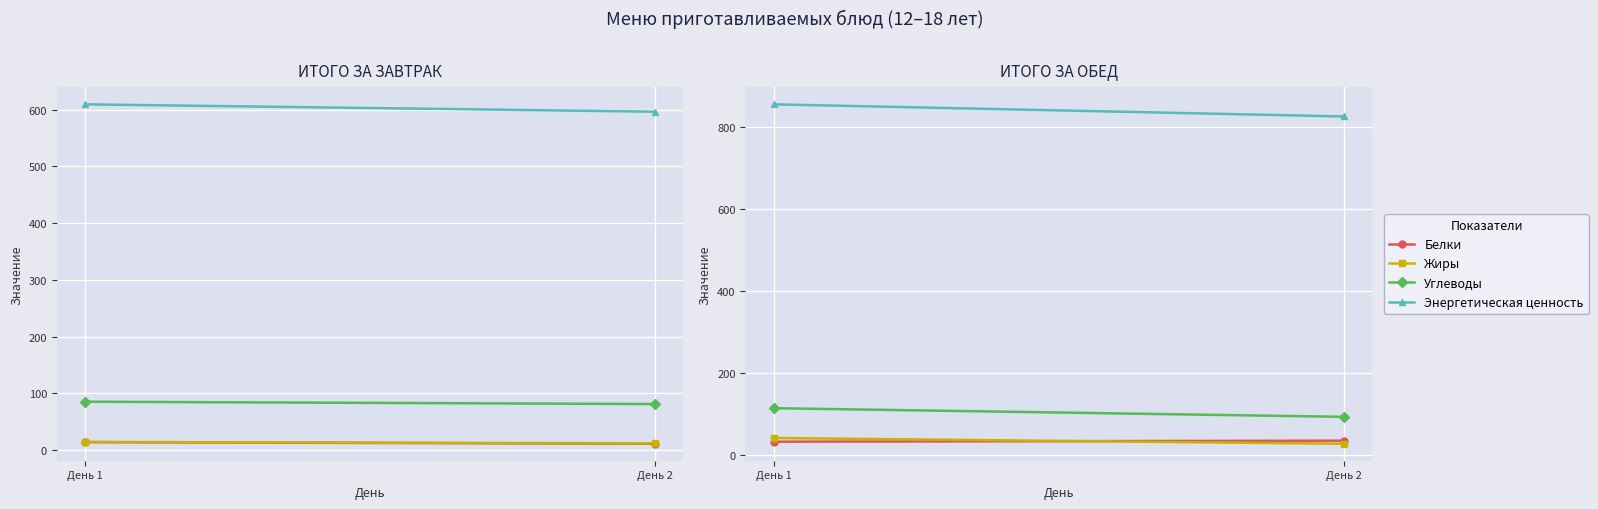

Where does the Жиры series first go above 40?

День 1